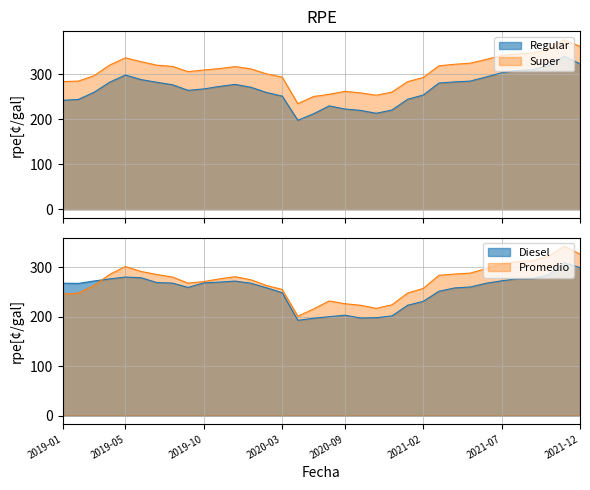

List the series in order of their peak value, lowest first.

Diesel, Regular, Promedio, Super